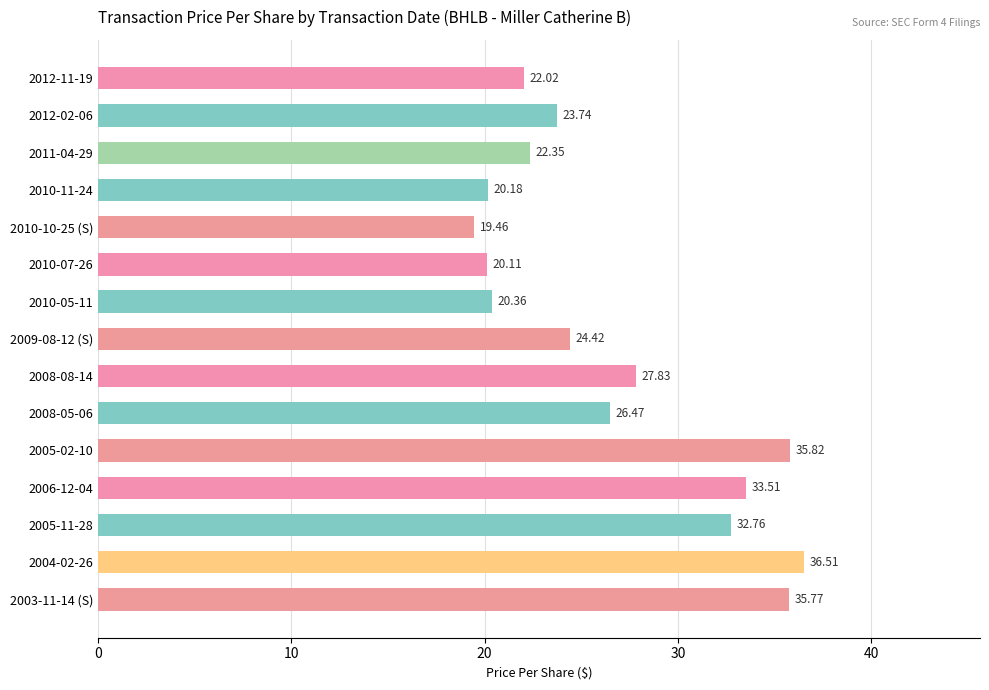

List the labels in order of value, largest first.

2004-02-26, 2005-02-10, 2003-11-14 (S), 2006-12-04, 2005-11-28, 2008-08-14, 2008-05-06, 2009-08-12 (S), 2012-02-06, 2011-04-29, 2012-11-19, 2010-05-11, 2010-11-24, 2010-07-26, 2010-10-25 (S)